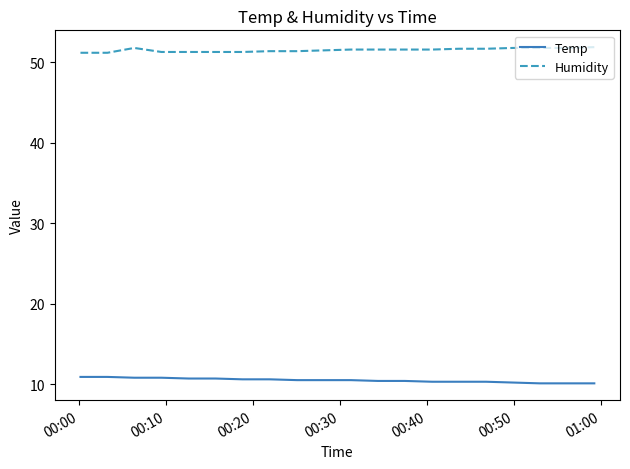

Rank the series by their maximum value, from lowest to highest.

Temp, Humidity